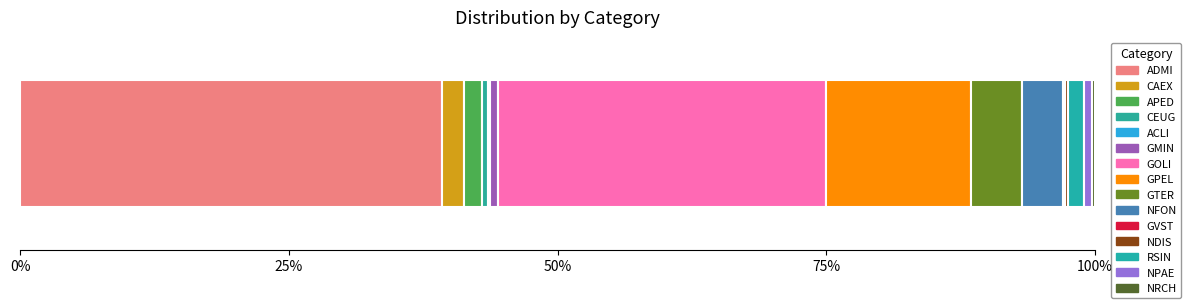

Are the bars horizontal?

Yes